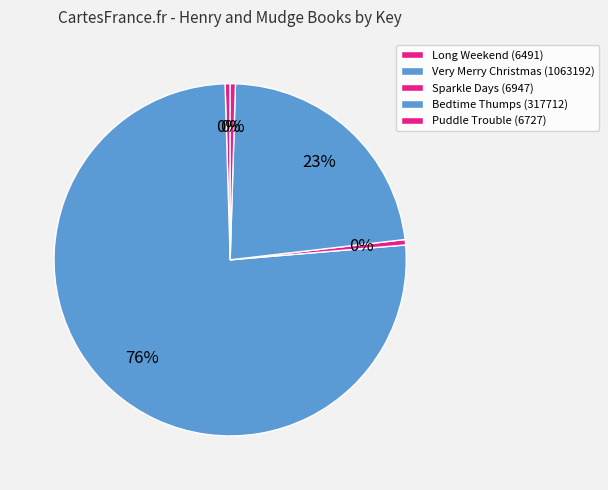

How many slices are in this pie chart?

5